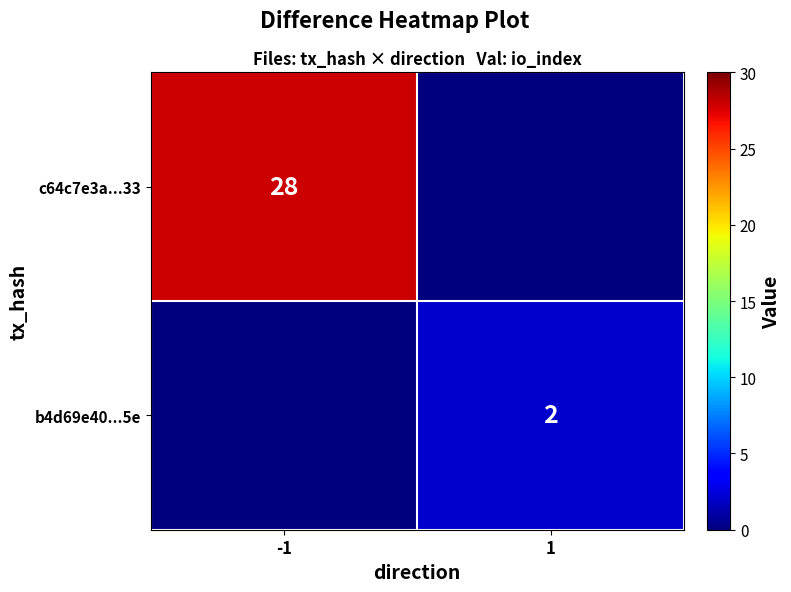

The value of b4d69e40...5e at 1 is 2. True or false?

True